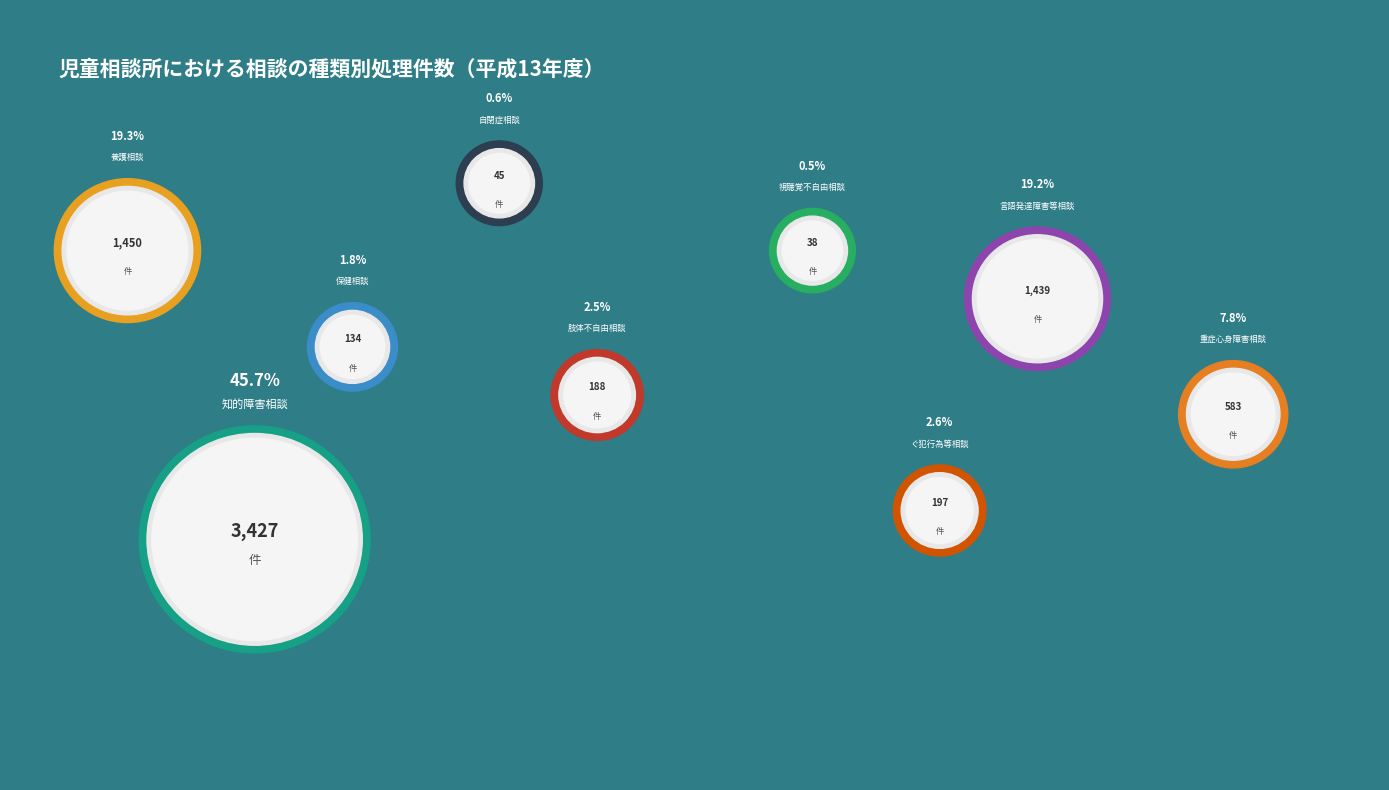

What is the ratio of the value at 重症心身障害相談 to the value at 保健相談?

4.4